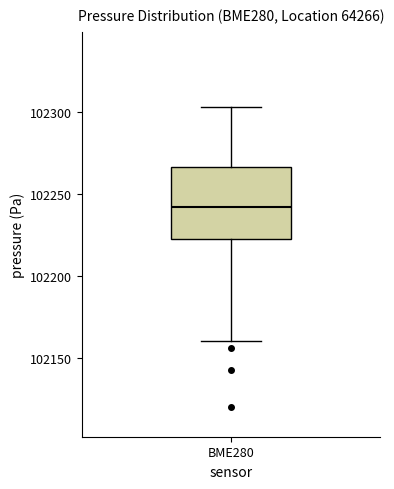

Read this box plot against the y-axis: the position of the median line, the range covered by the box, and the ends of both whiskers. The values are not printed on the chart, so give them approximately, as read against the axis.

median 102240, box 102220 to 102265, whiskers 102160 to 102305